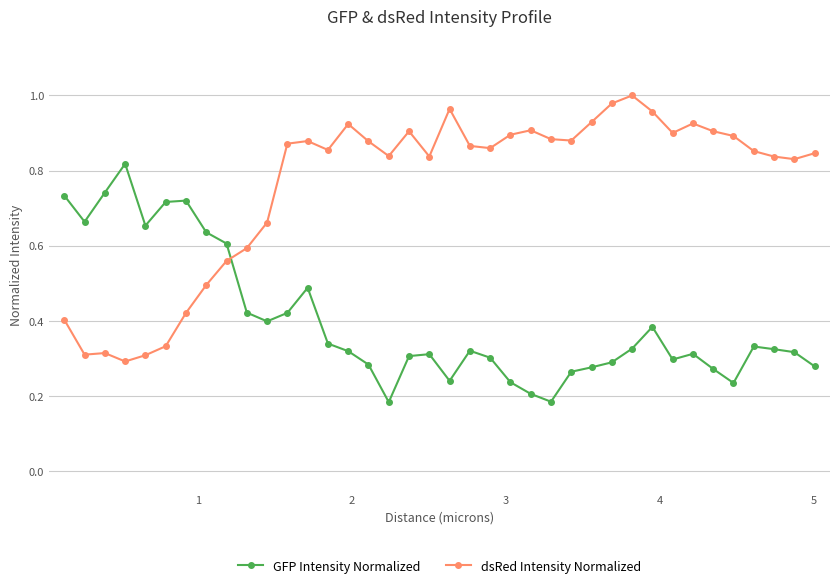

How many categories are shown in the chart?

38